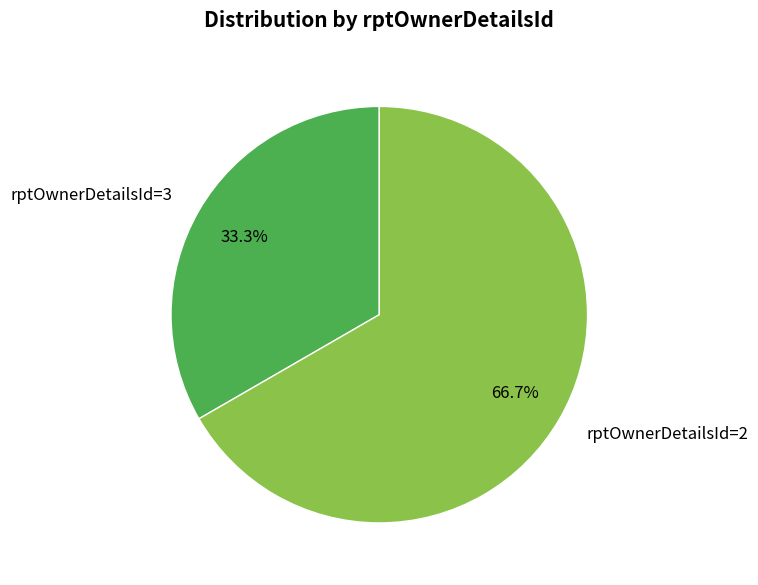

What is the largest slice in the pie chart?

rptOwnerDetailsId=2